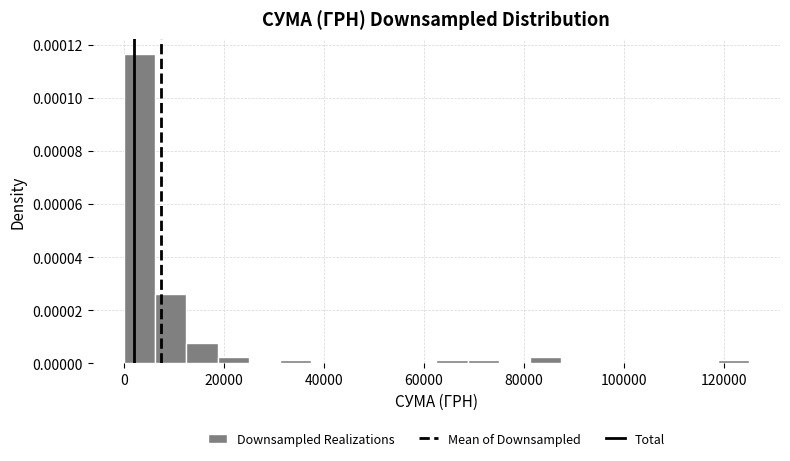

Around what value on the x-axis is the tallest bar? Give the approximate position of its centre, as read against the axis.

4000